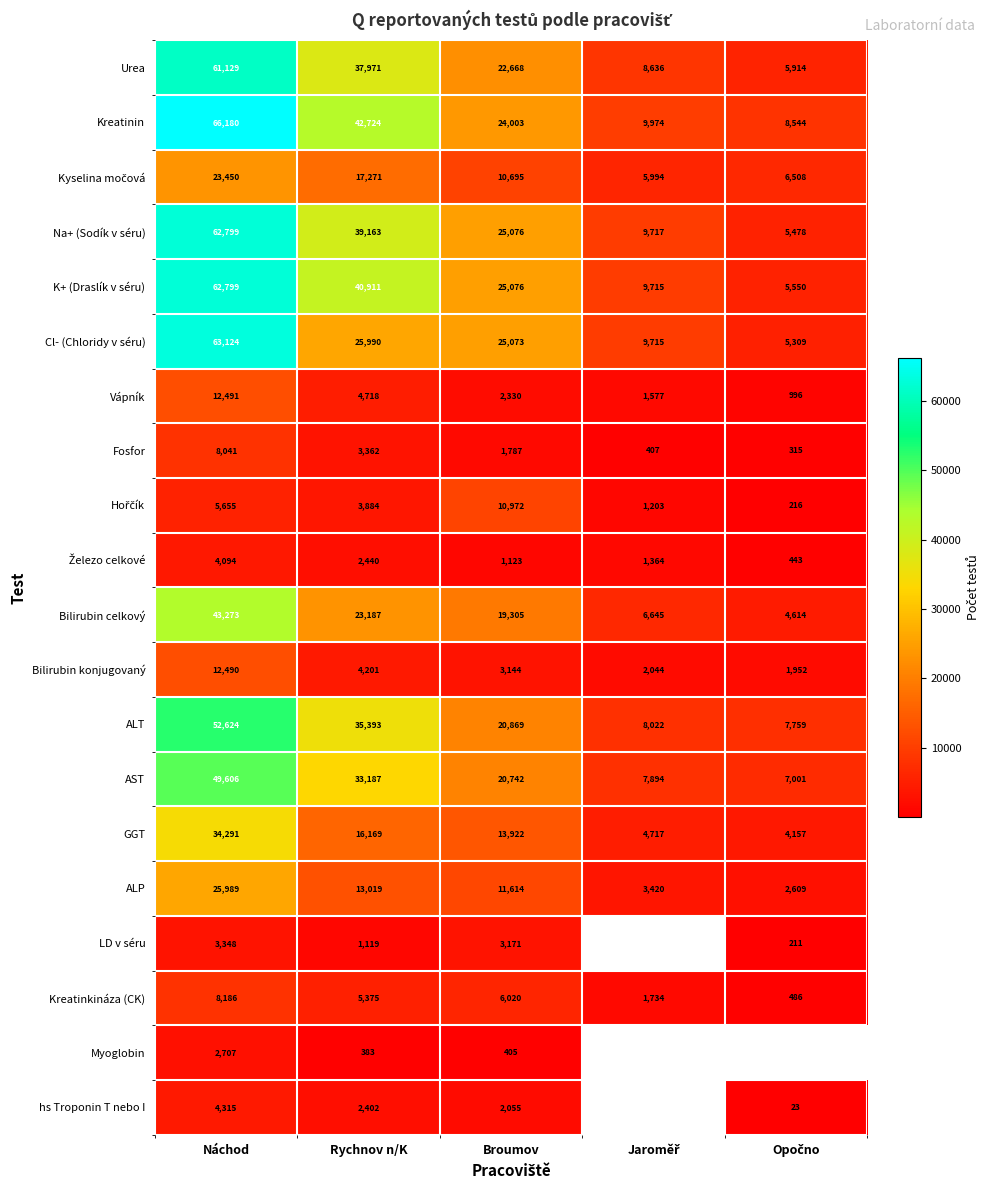

What is the minimum value shown in the chart?

23.0